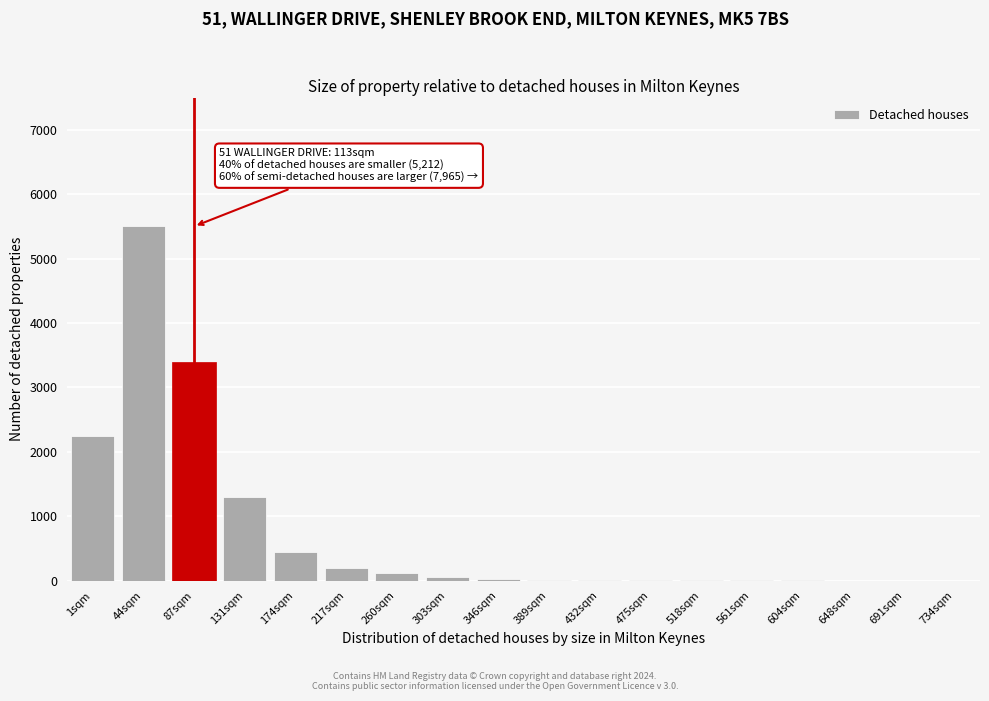

What is the greatest value displayed?

5500